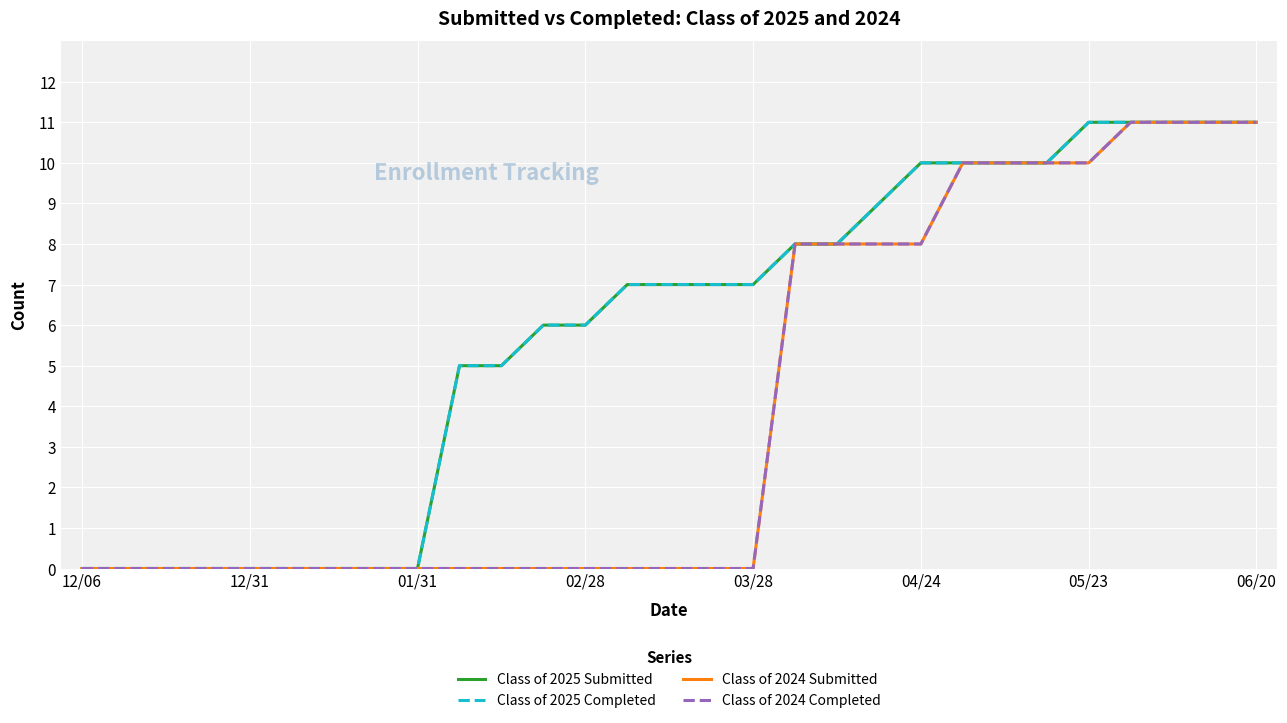

True or false: Class of 2025 Submitted and Class of 2025 Completed cross at least once.

False